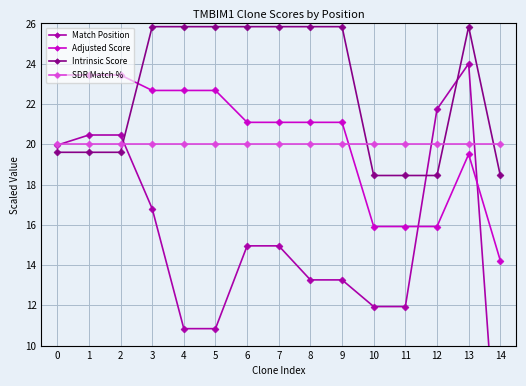

At which category does Adjusted Score reach its first local peak?

13